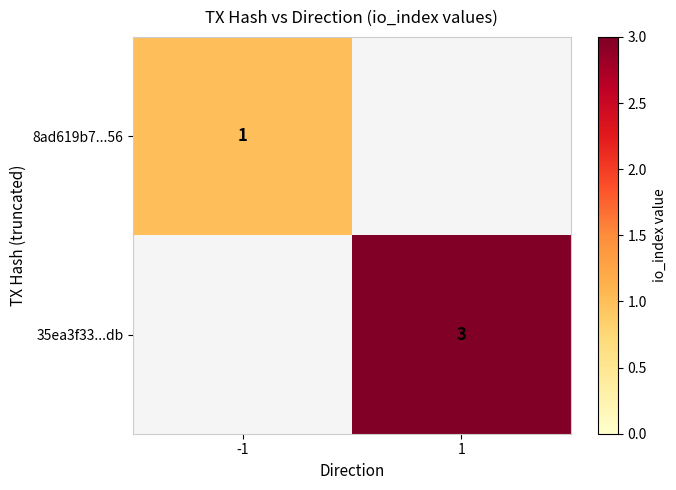

What is the difference between the highest and lowest values at -1?

1